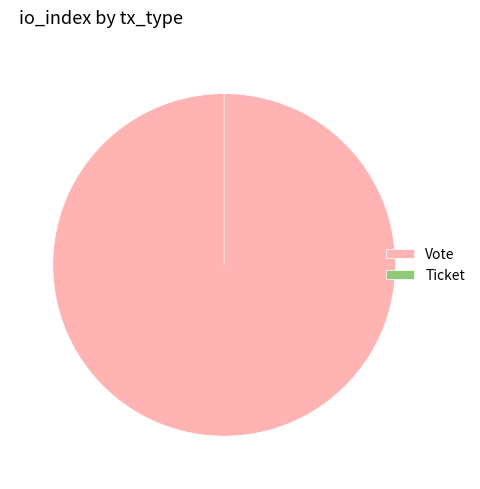

Is Ticket the majority of the pie?

No